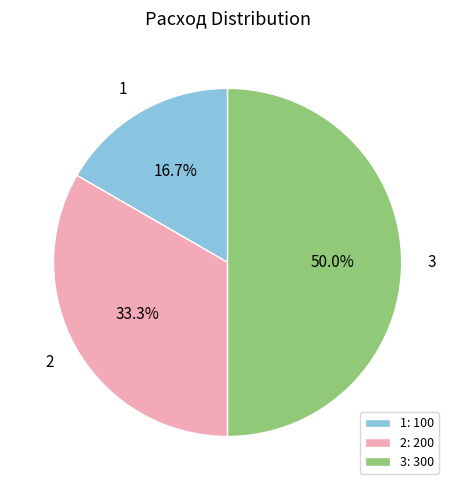

Approximately how many times larger is the value at 3 compared to 2?

1.5